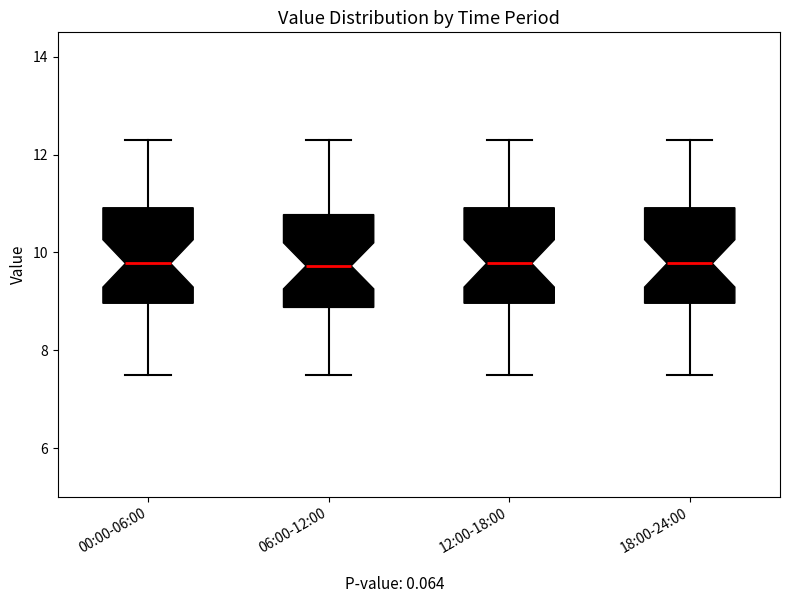

Reading left to right, transcribe this box plot: for each box, give where its median line is, the range the box spans, and where its two whiskers end, as read against the y-axis. The values are not printed on the chart, so give them approximately, as read against the axis.

00:00-06:00: median 9.8, box 9.0 to 11.0, whiskers 7.6 to 12.4
06:00-12:00: median 9.8, box 8.8 to 10.8, whiskers 7.6 to 12.4
12:00-18:00: median 9.8, box 9.0 to 11.0, whiskers 7.6 to 12.4
18:00-24:00: median 9.8, box 9.0 to 11.0, whiskers 7.6 to 12.4